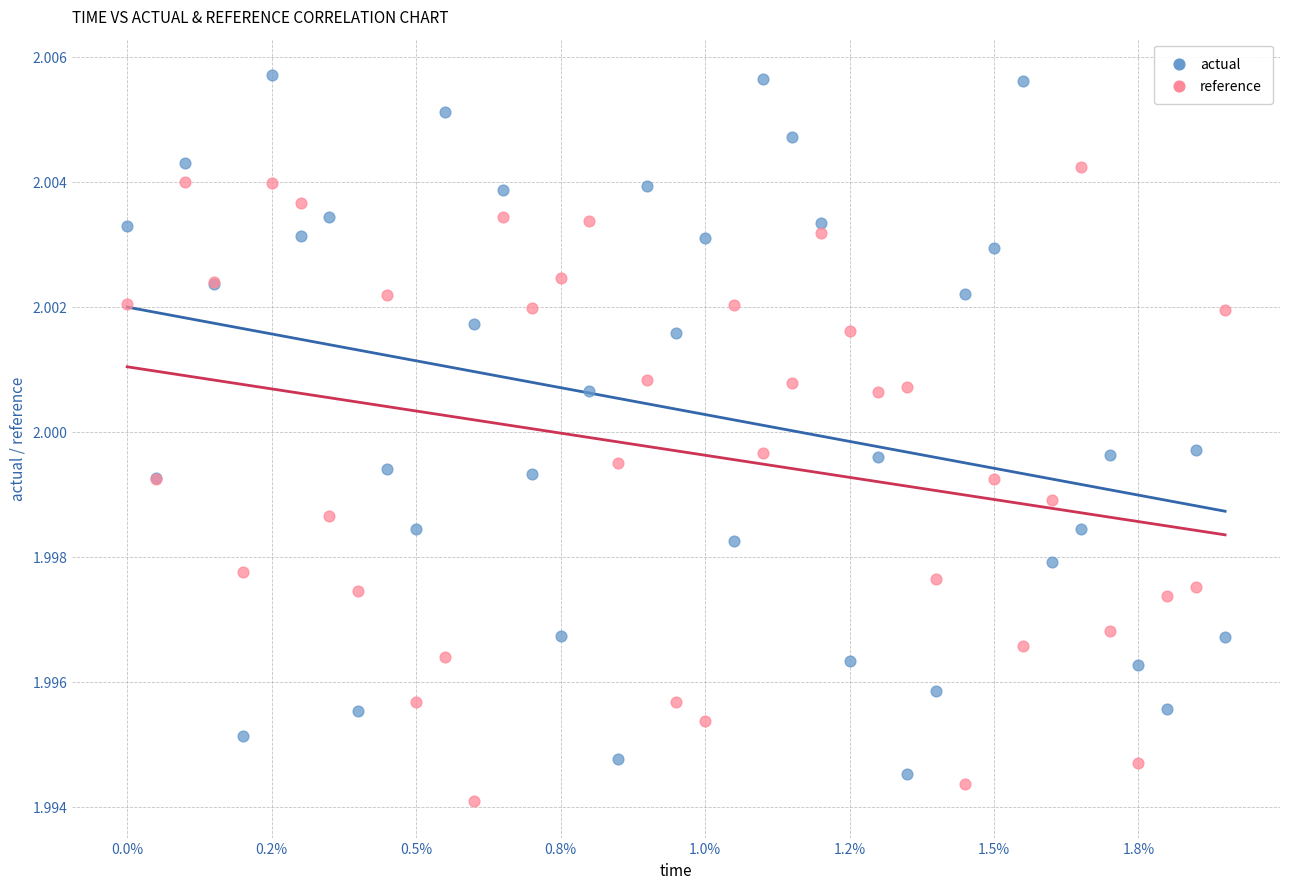

Which series has the largest Y range (max minus min)?

actual